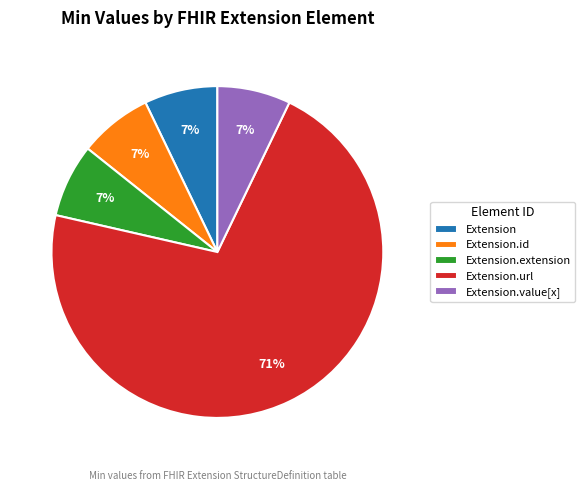

How many segments does this pie chart have?

5